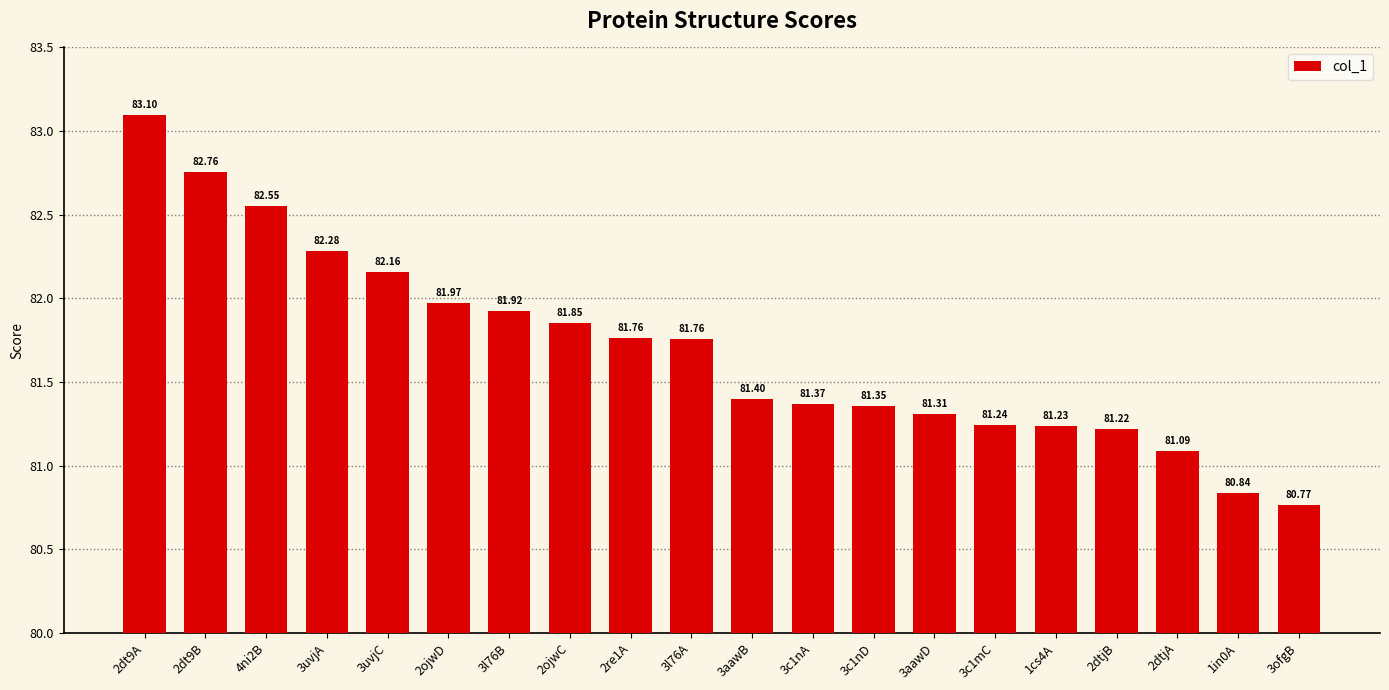

Between 3c1mC and 3c1nA, which is larger?

3c1nA